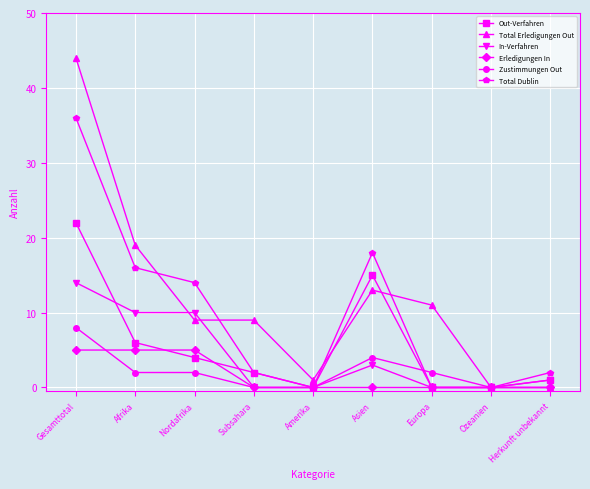

The value of Total Dublin at Gesamttotal is 36. True or false?

True